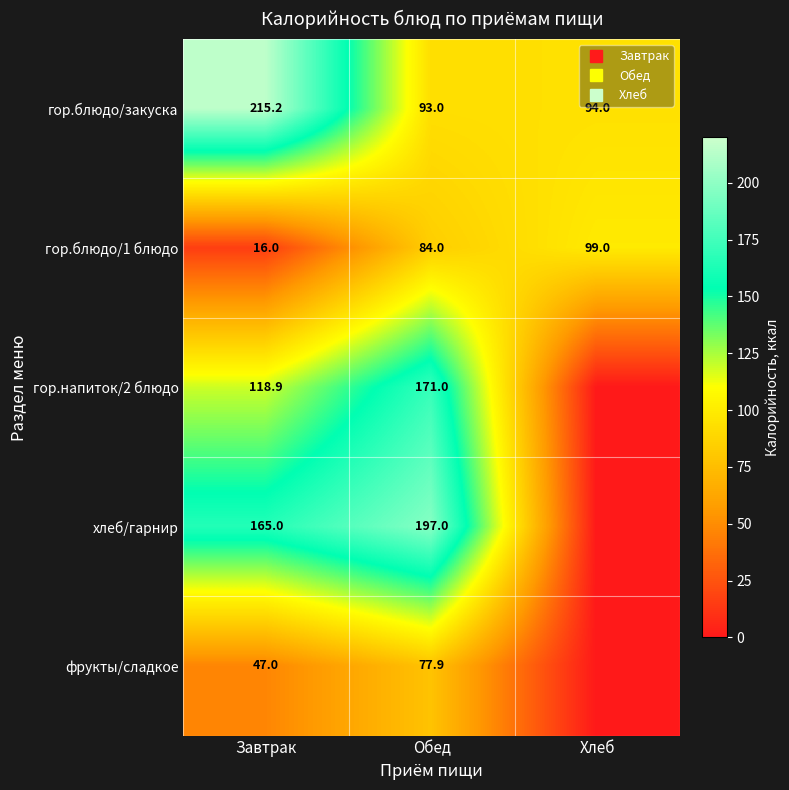

The хлеб/гарнир series shows 94.3 at Хлеб. True or false?

False